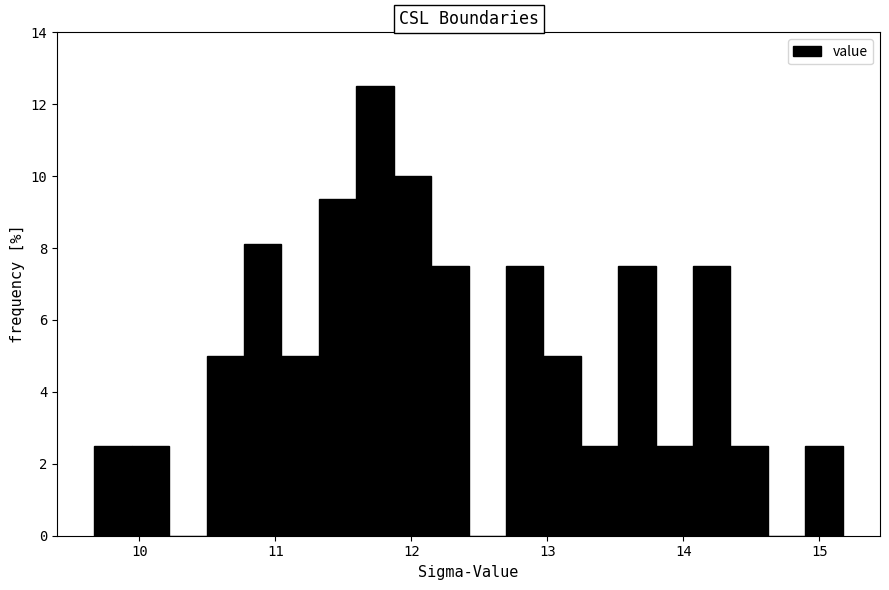

Around what value on the x-axis is the tallest bar? Give the approximate position of its centre, as read against the axis.

11.7